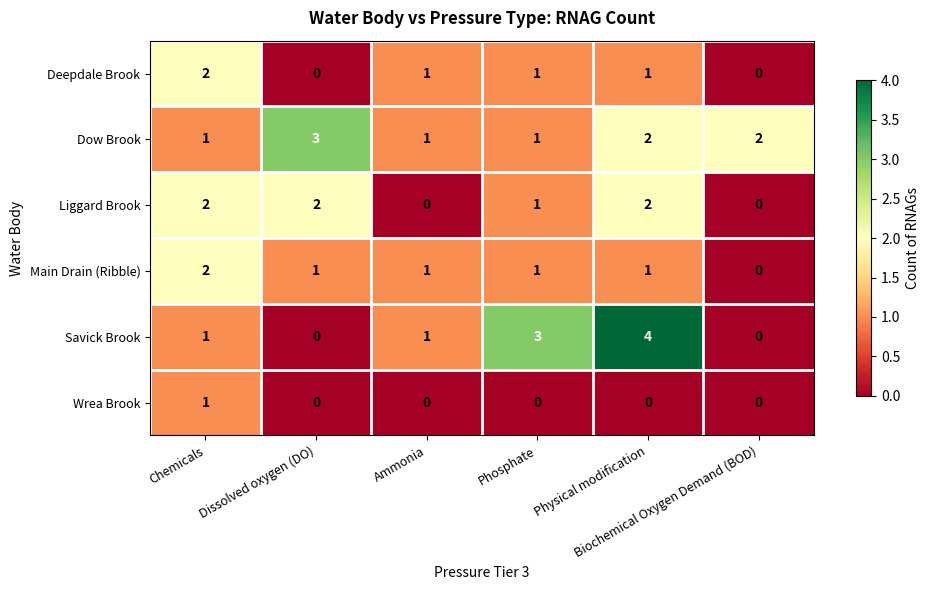

Count the Dow Brook values in the range 1 to 2.

5